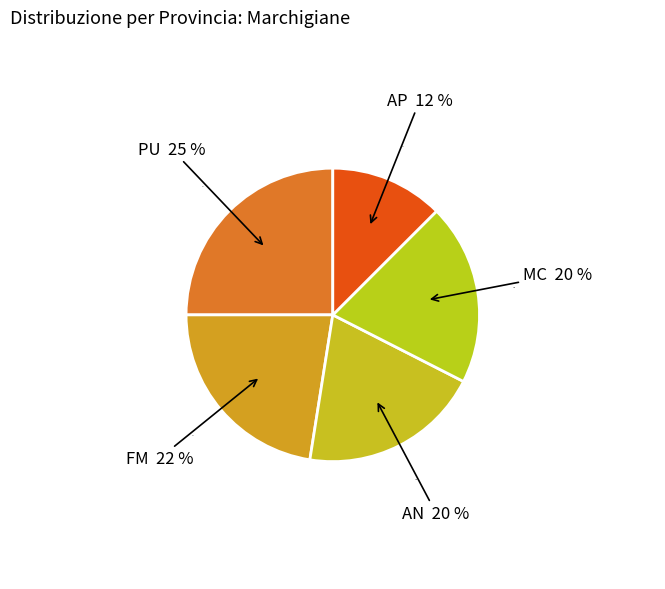

The AP slice represents 5% of the pie. True or false?

False